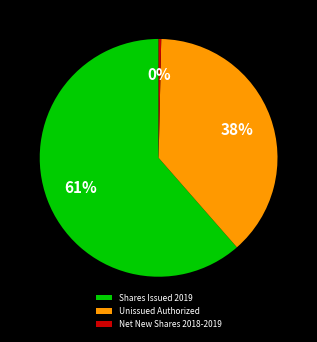

Which category has the biggest portion of the pie?

Shares Issued 2019